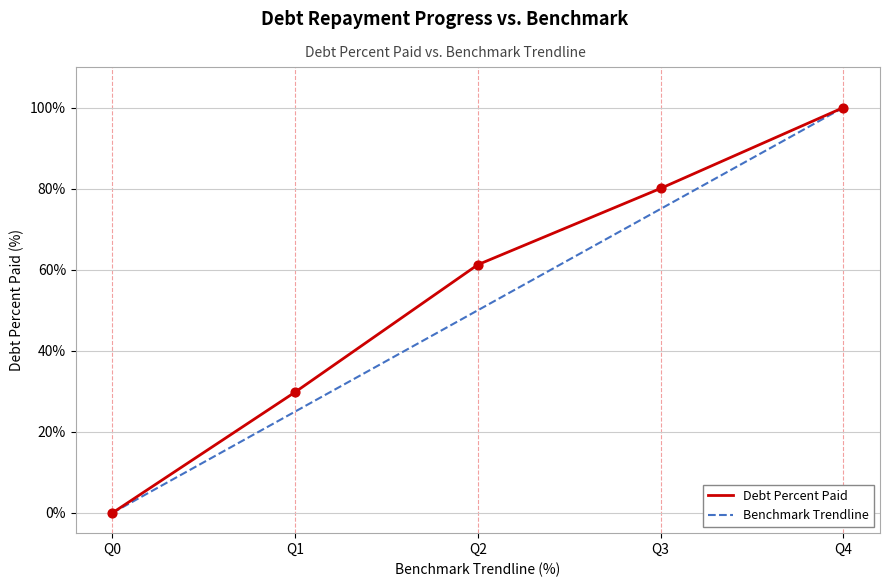

What is the spread (max minus min) of values at Q1?

4.8